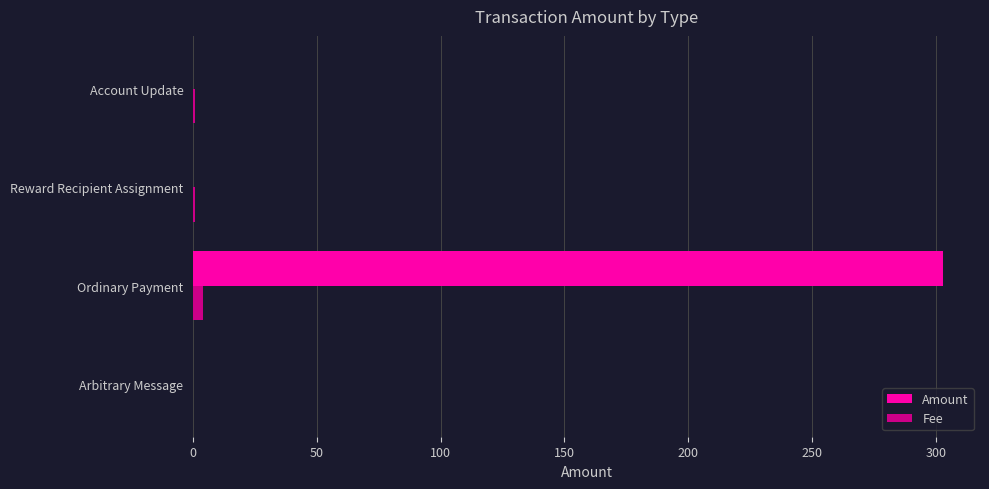

Which series has the largest total across all categories?

Amount